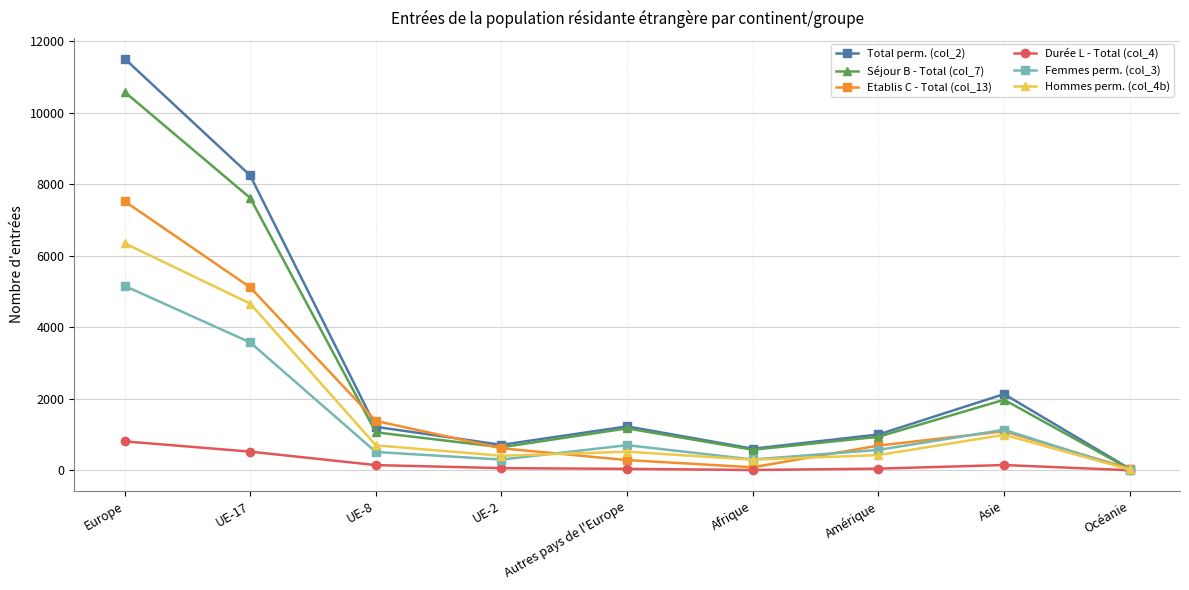

The value of Séjour B - Total (col_7) at Autres pays de l'Europe is 466. True or false?

False